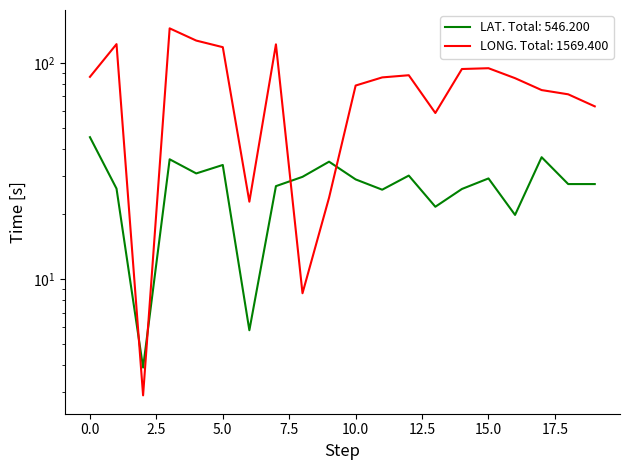

True or false: LONG has a value of 11.5 at 8.

False